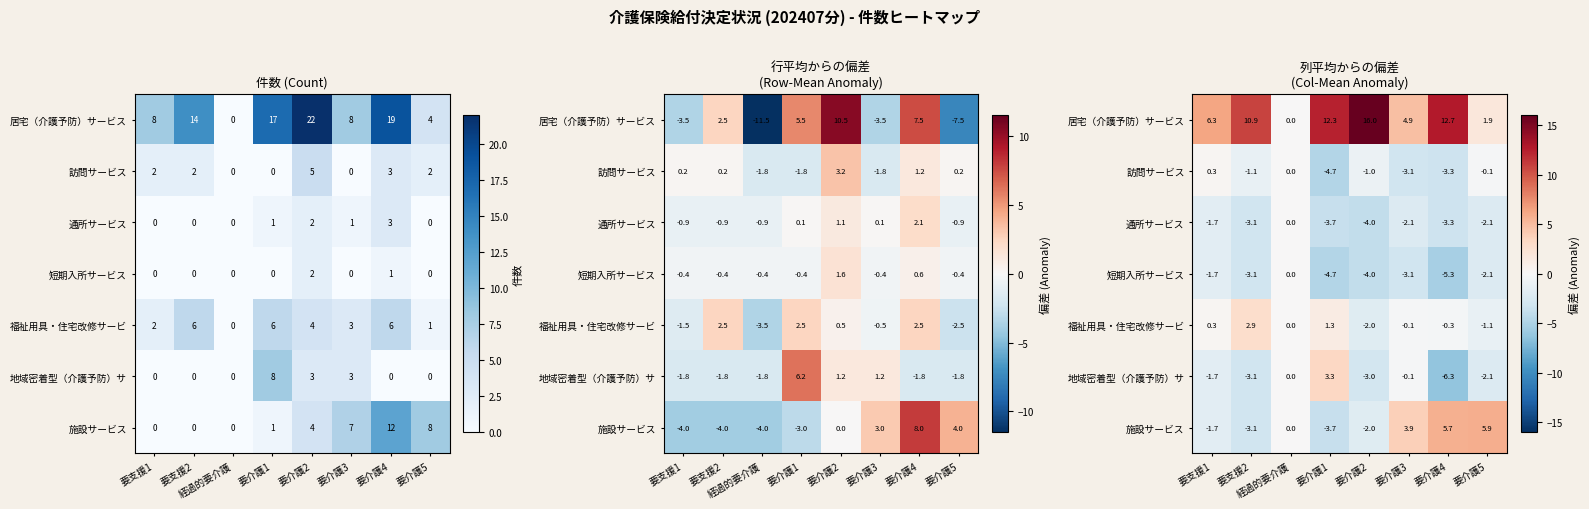

True or false: 福祉用具・住宅改修サービ has a value of -0.1 at 要介護3.

True